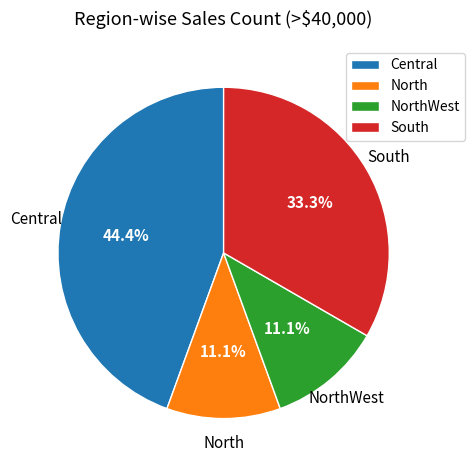

Does South account for over 50% of the chart?

No